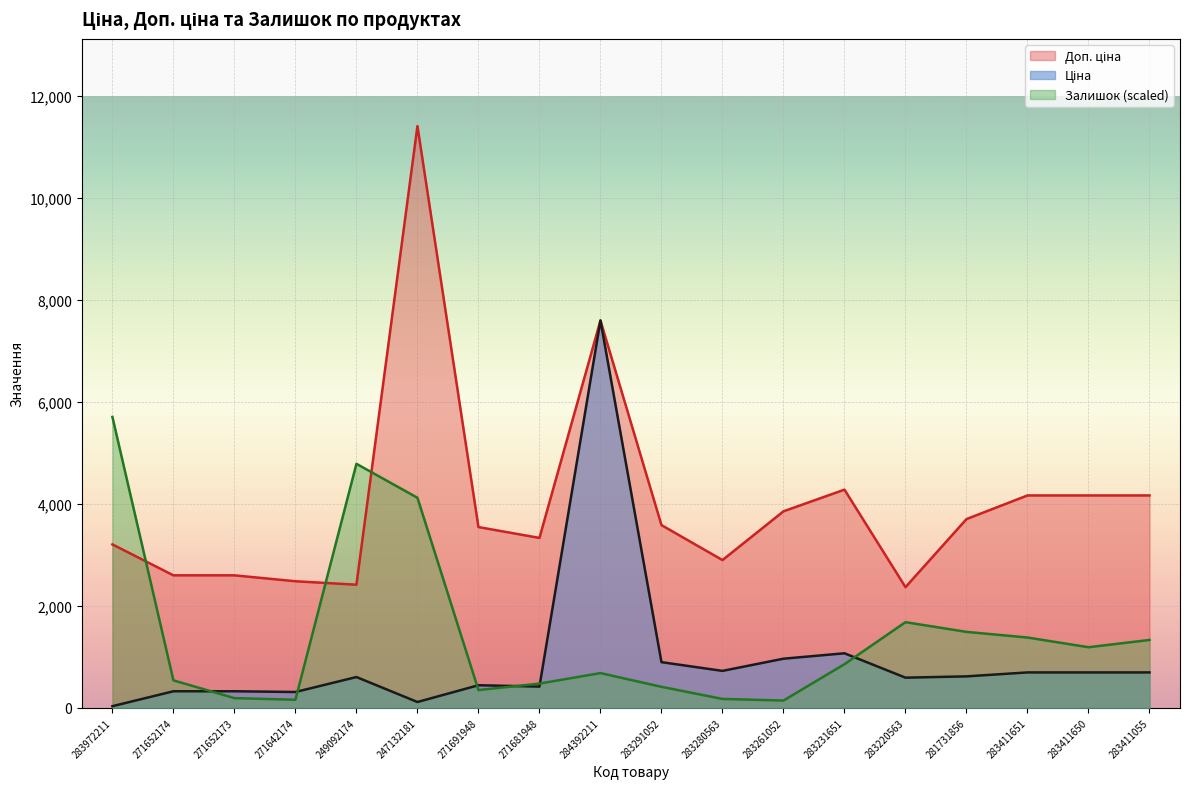

How many lines are shown in the chart?

3